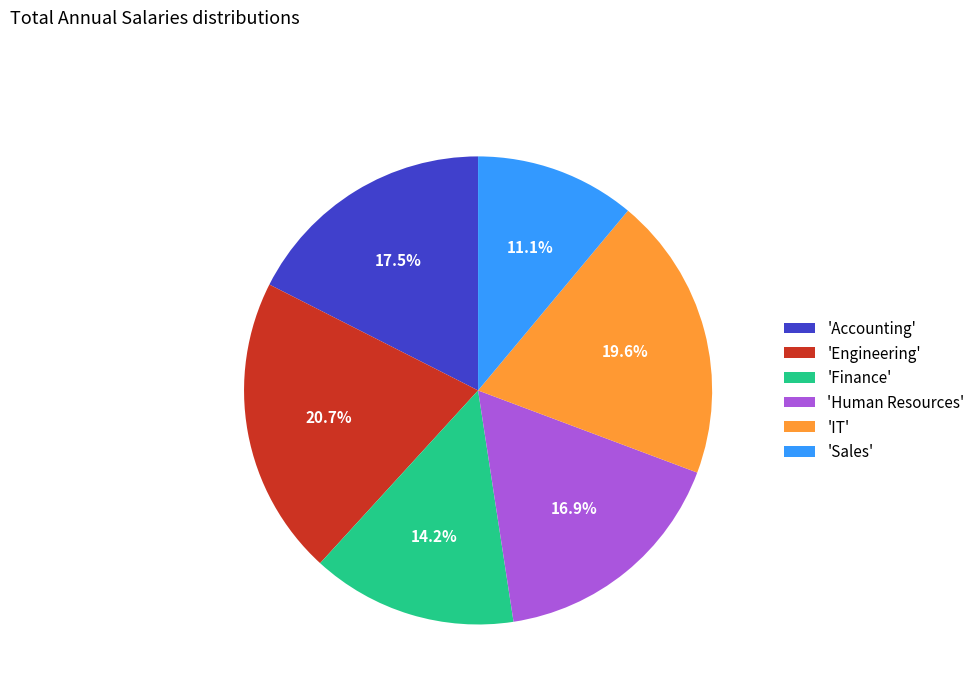

Rank the categories by value from highest to lowest.

'Engineering', 'IT', 'Accounting', 'Human Resources', 'Finance', 'Sales'